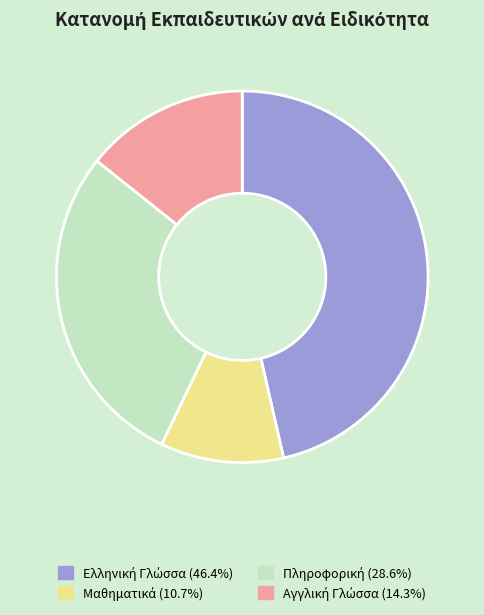

Is there any slice that represents more than half of the pie?

No